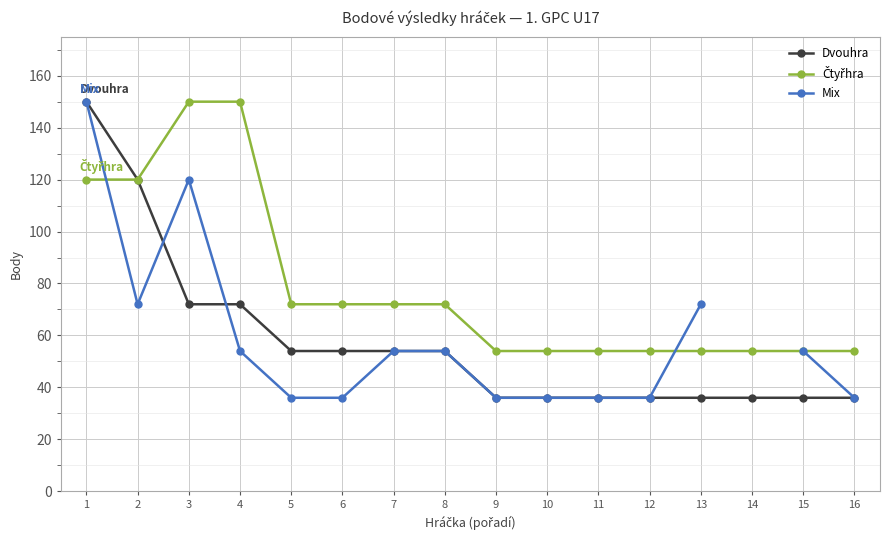

True or false: Čtyřhra and Mix intersect in this chart.

True